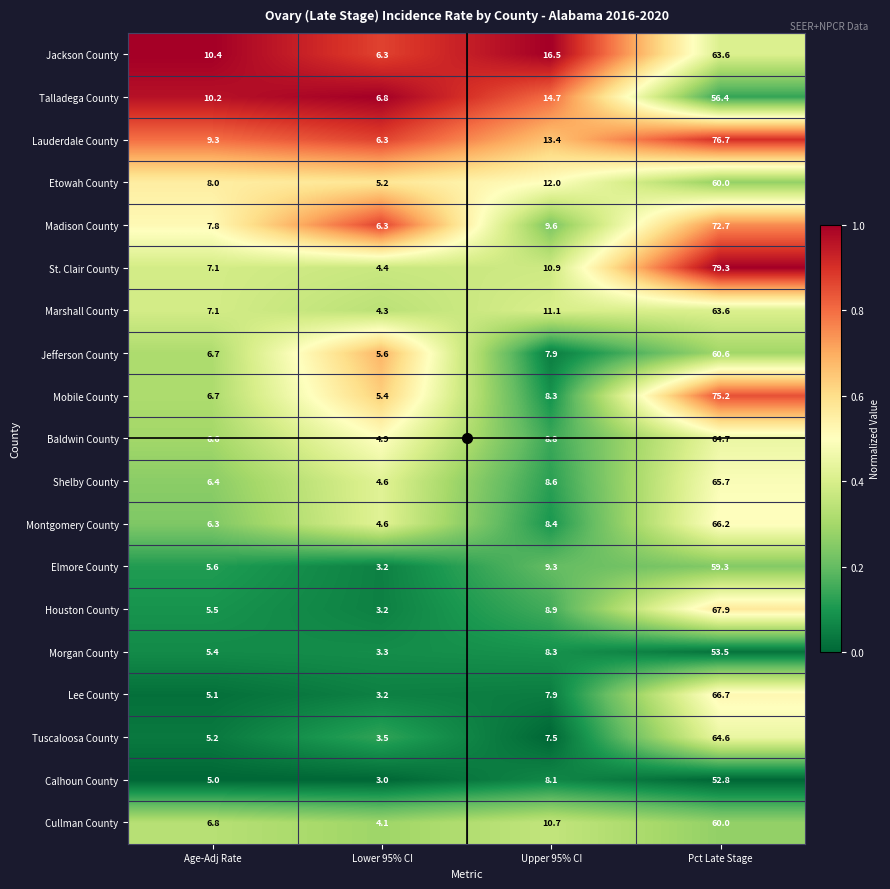

What is the spread (max minus min) of values at Age-Adj Rate?

5.4